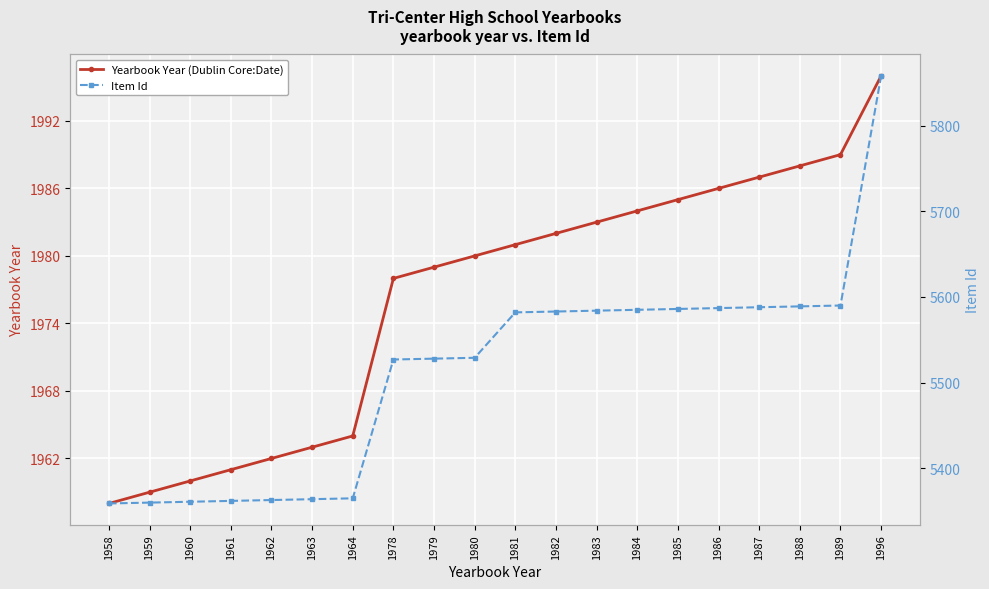

How many distinct data groups are displayed?

2